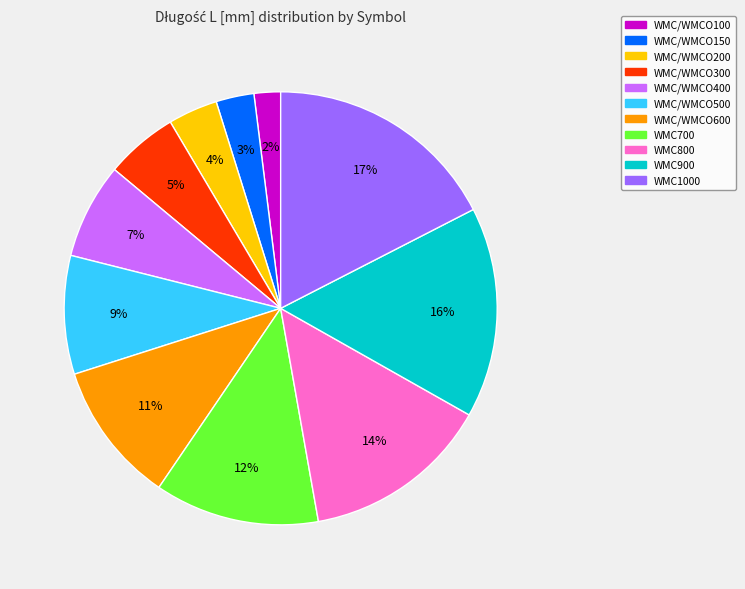

Which has a higher value, WMC/WMCO400 or WMC/WMCO100?

WMC/WMCO400